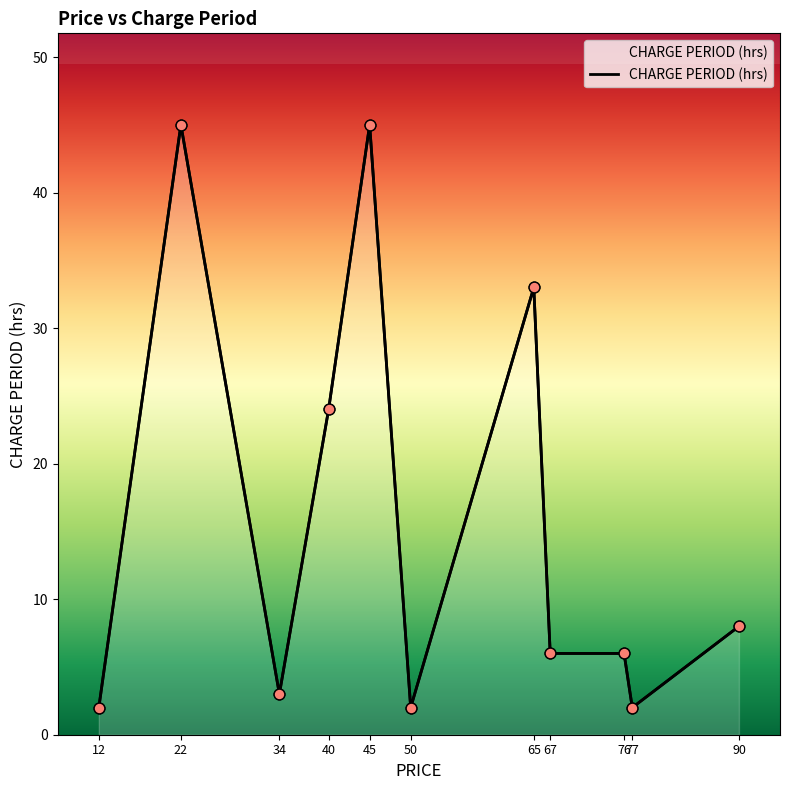

Which has a higher value, 76 or 90?

90